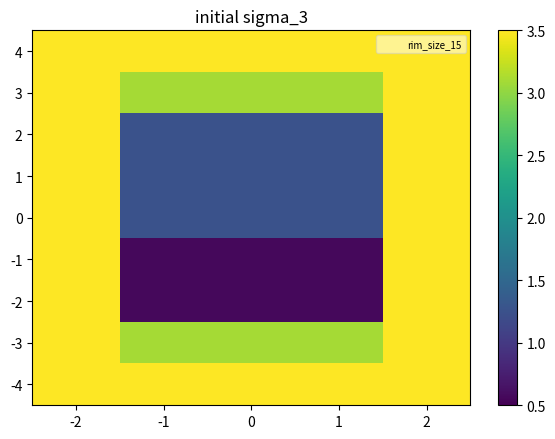

Between -1 and -2, which is larger?

-1